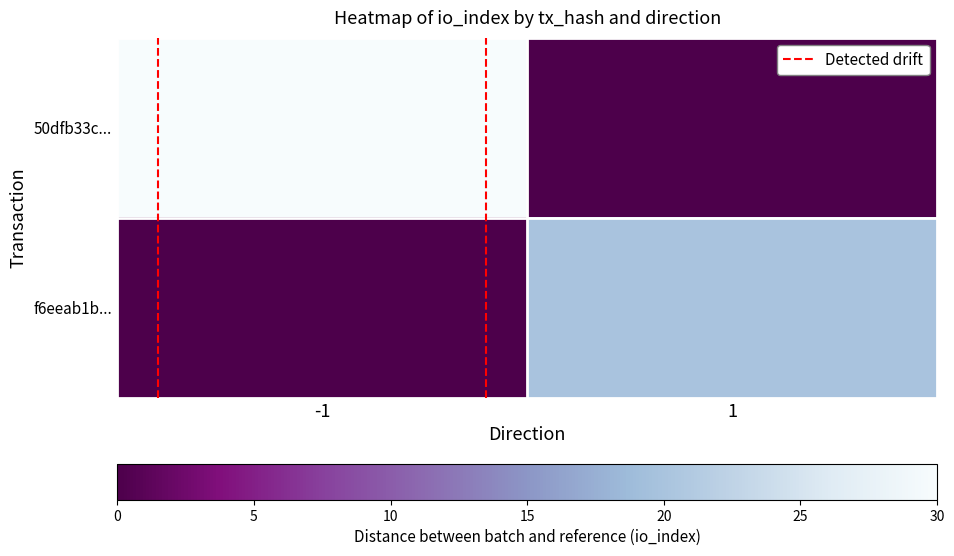

Which series has the largest range (max minus min)?

50dfb33c...